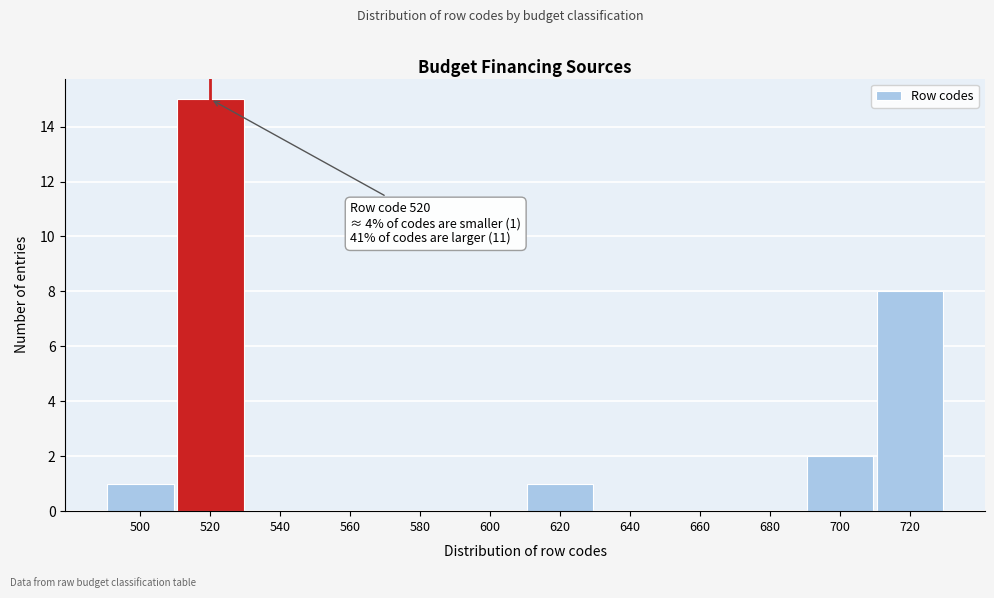

Which range on the x-axis has the tallest bar?

510 to 530